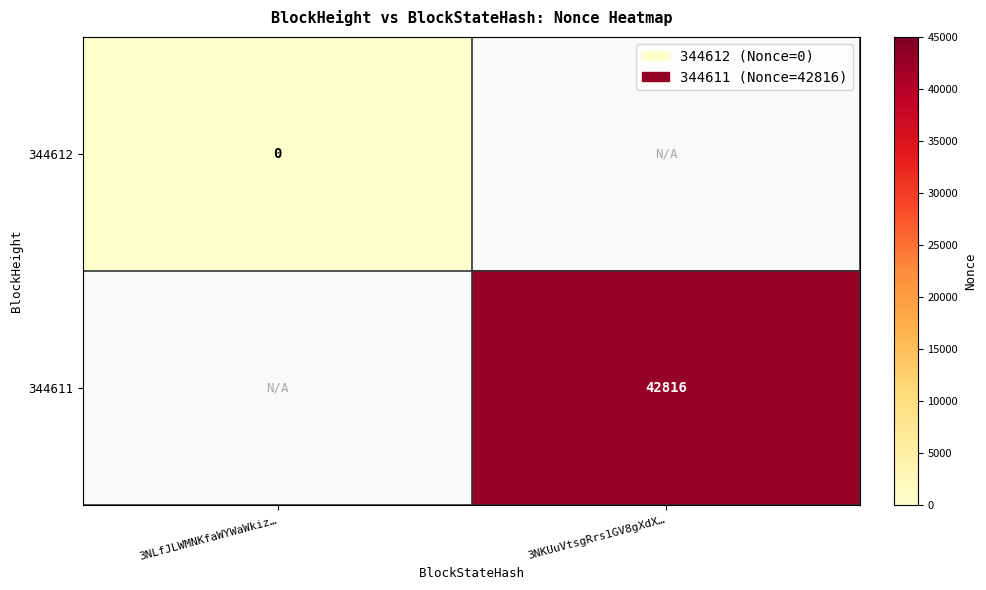

How many distinct data groups are displayed?

2